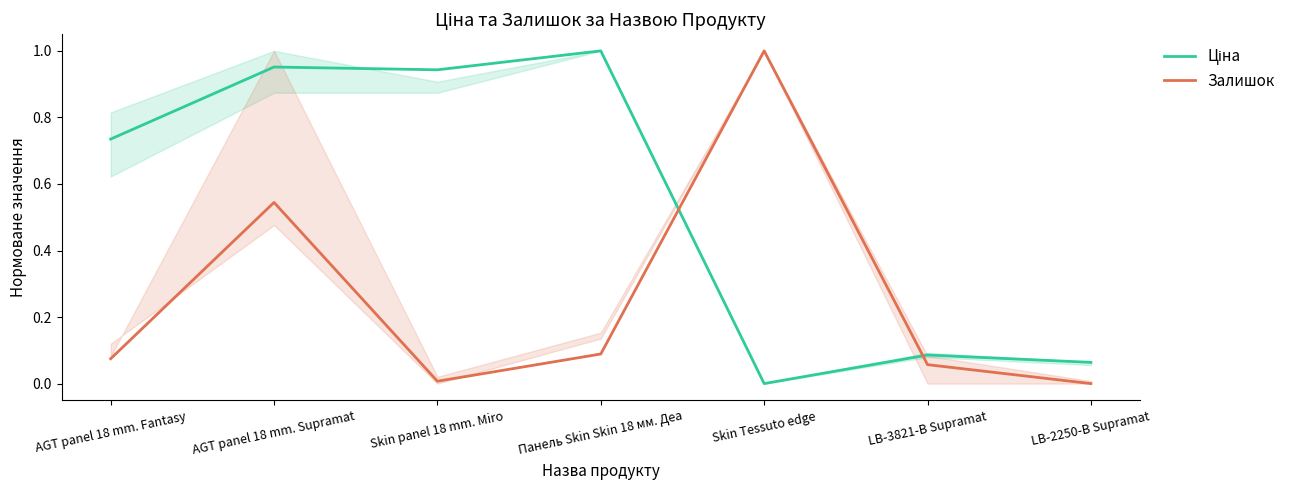

What is the average value of the Ціна series?

0.5